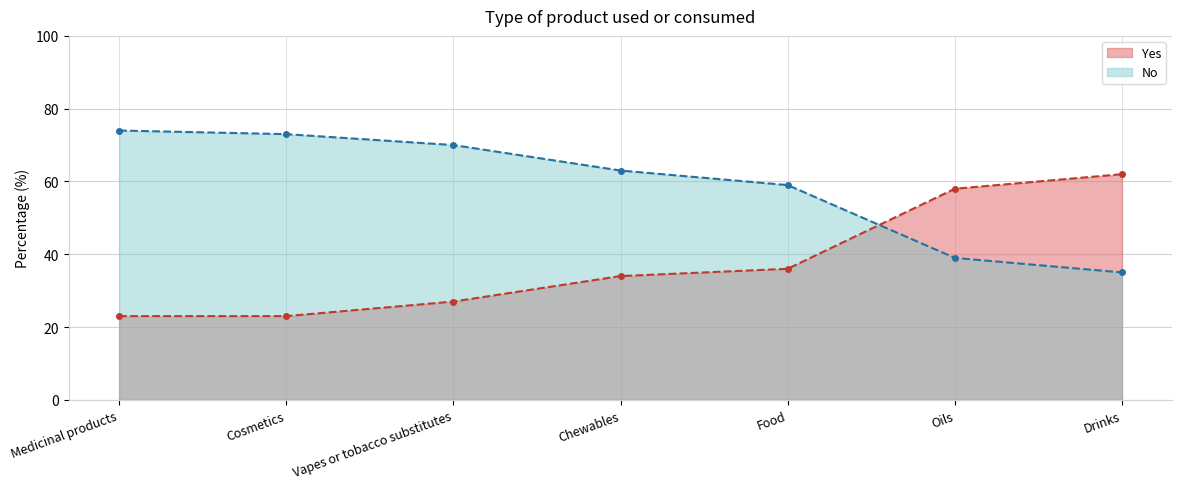

Which series ends up on top after the final intersection of Yes (line) and No (line)?

Yes (line)